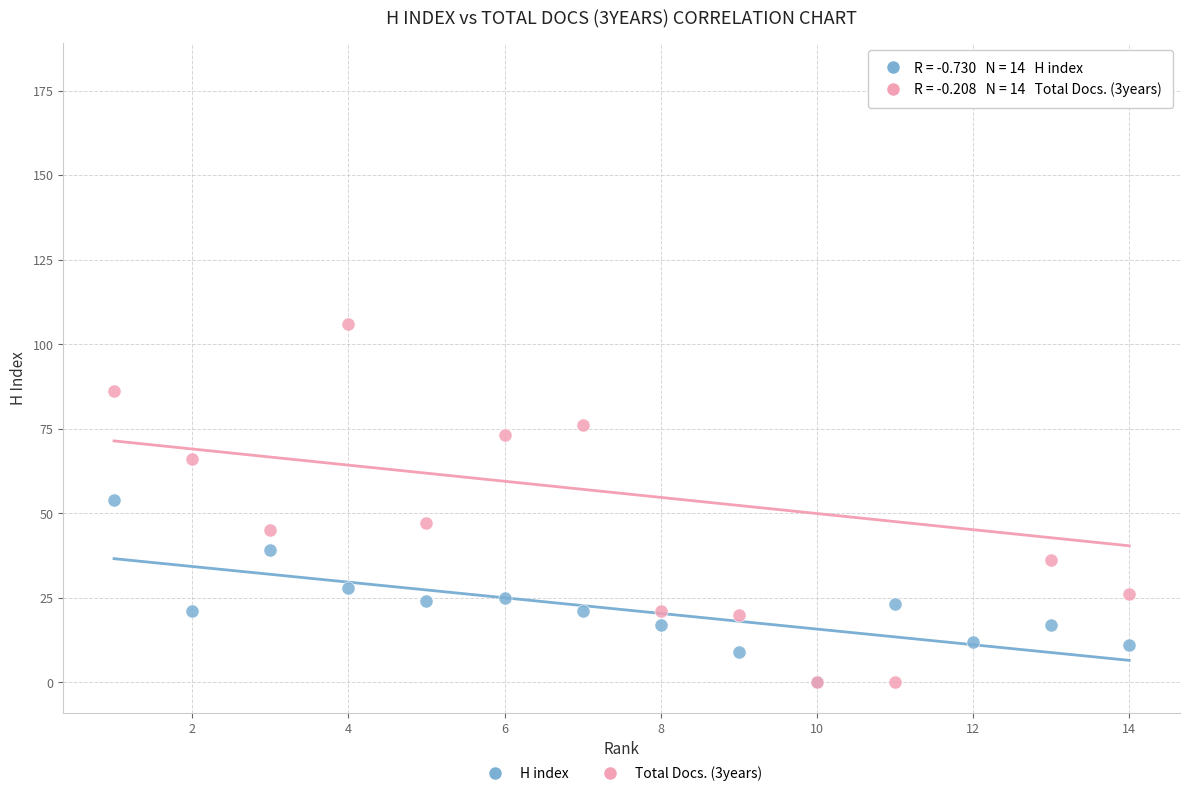

Across all series, what Y value is closest to 90?

86